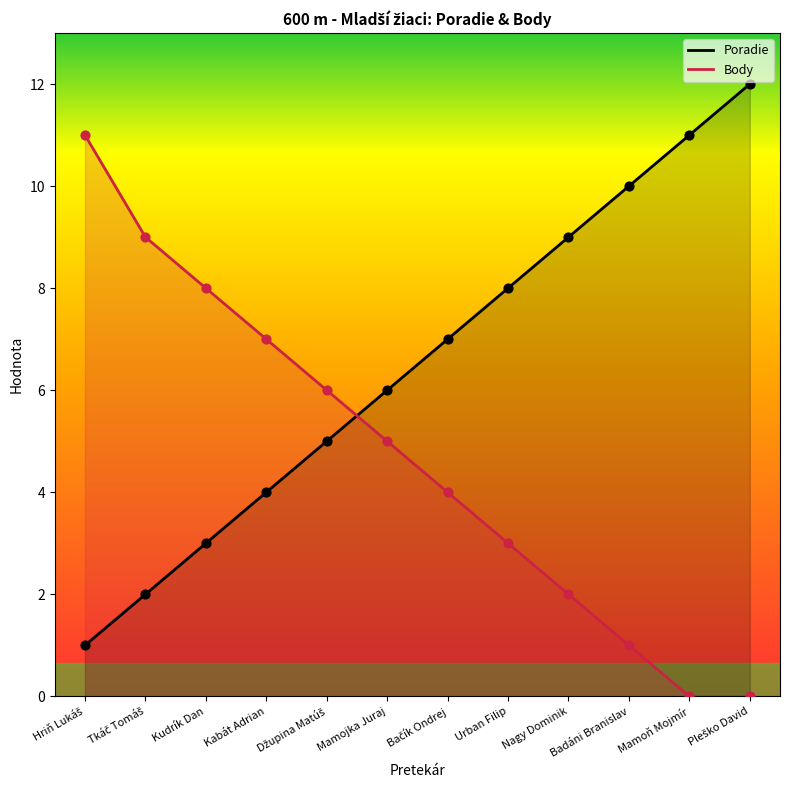

Is the value of Body at Mamojka Juraj greater than the value of Poradie at Džupina Matúš?

No